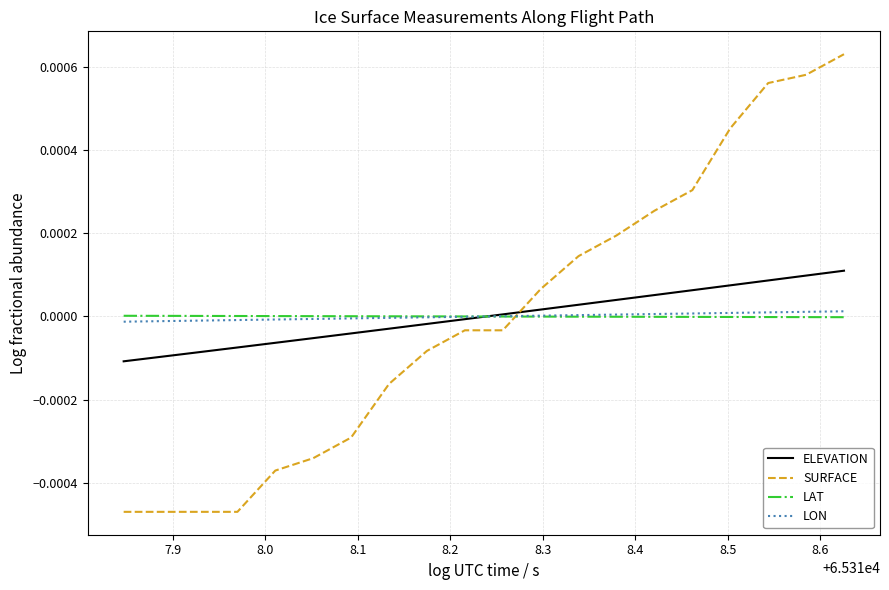

True or false: LAT and SURFACE intersect in this chart.

True